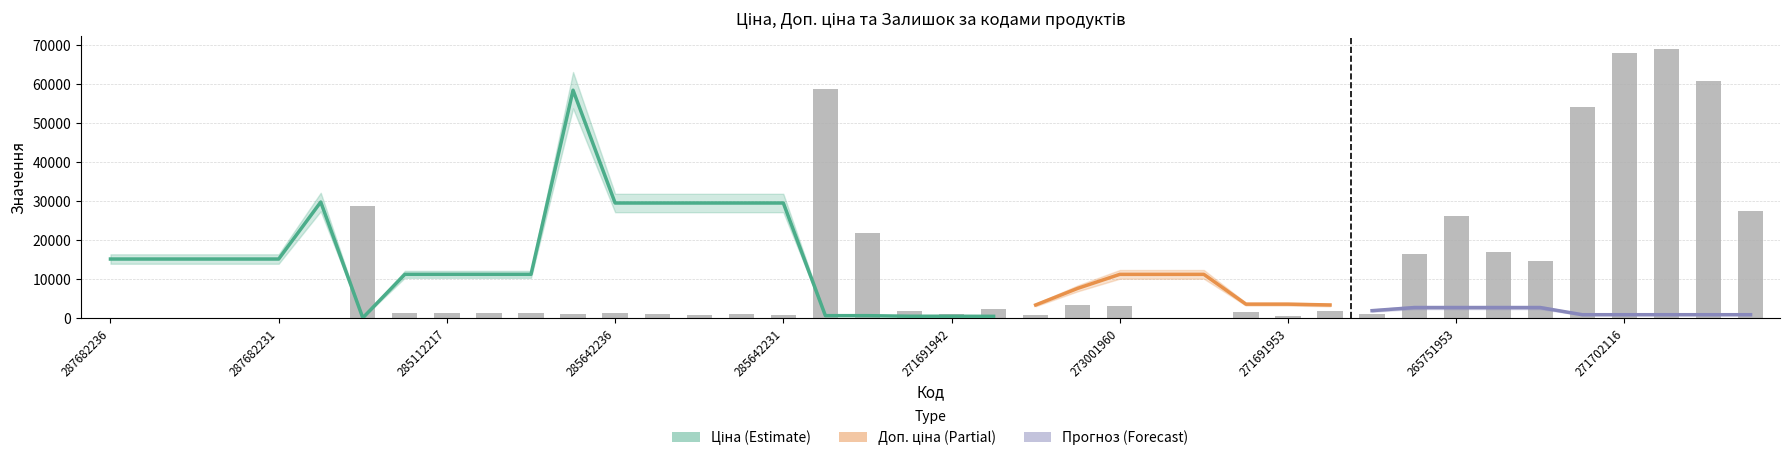

What is the label of the 19th bar from the right?

271681948